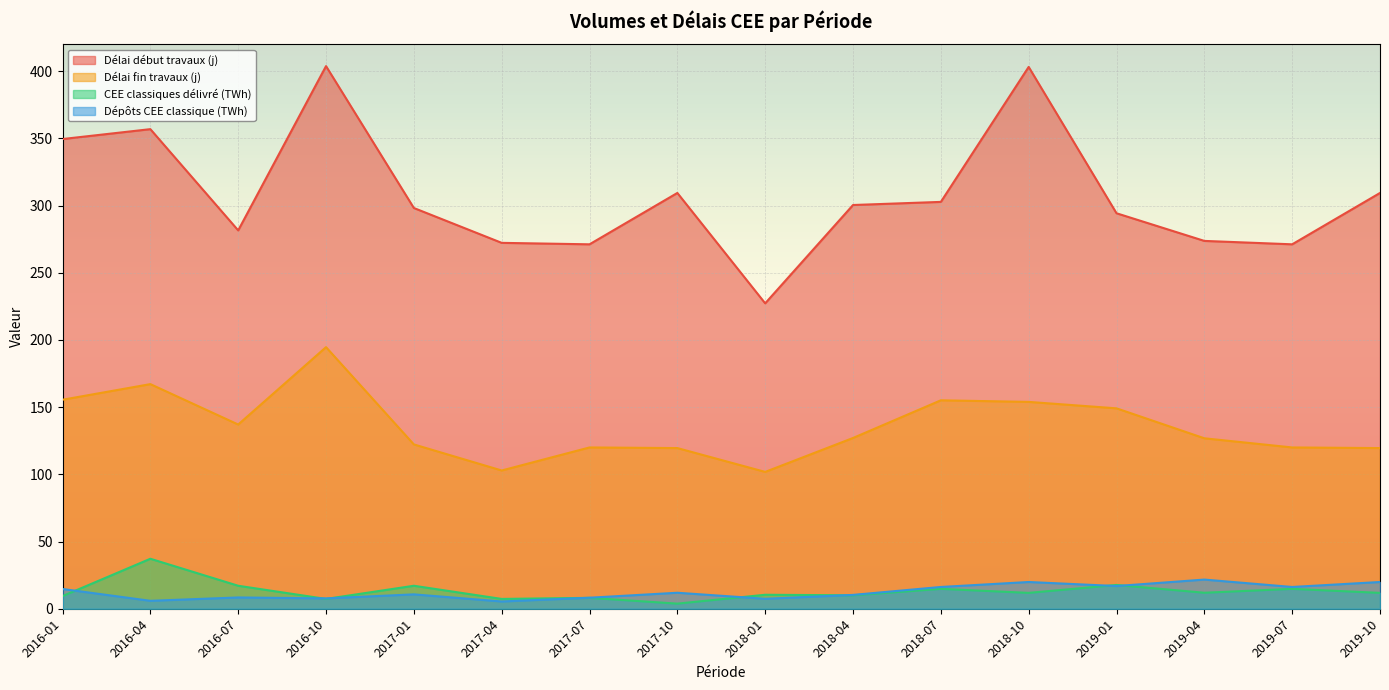

What is the value of the Dépôts CEE classique (TWh) point at the 5th from the left?

10.7